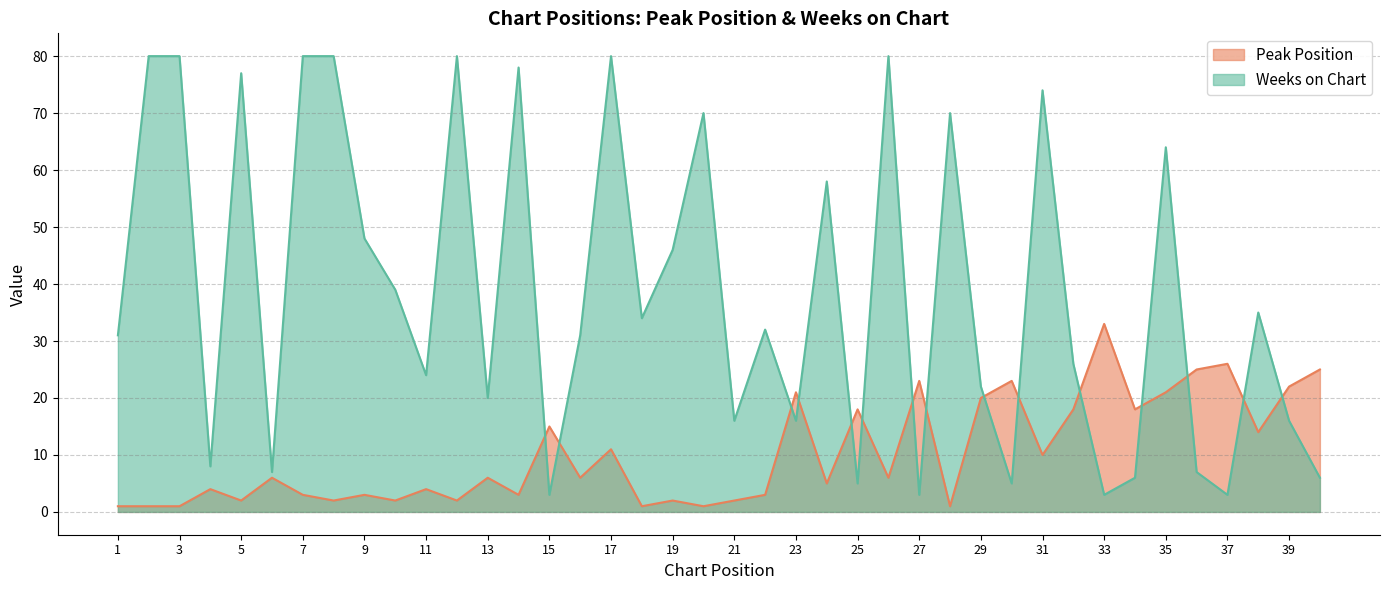

What is the difference between the Peak Position values at 1 and 36?

24